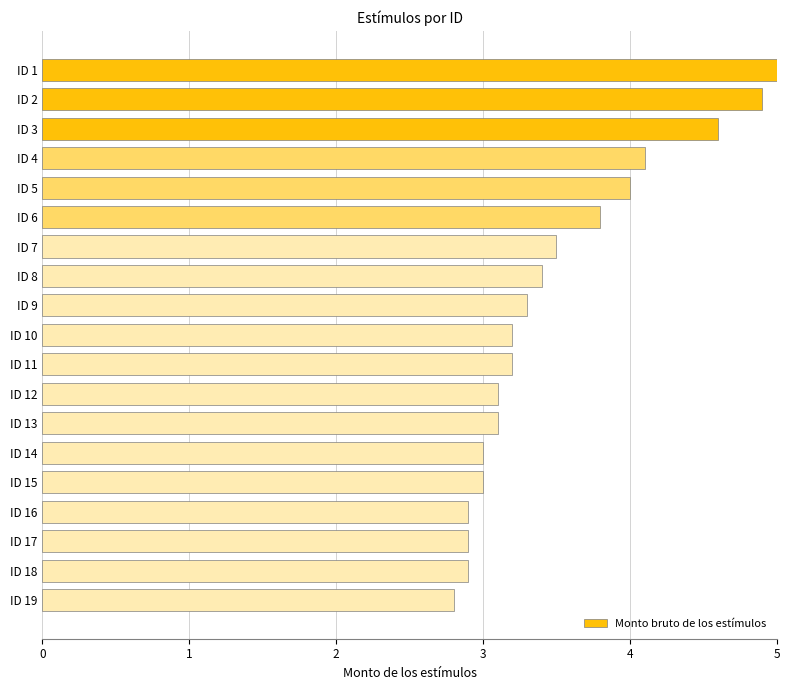

What is the value of the 9th bar from the top?

3.3